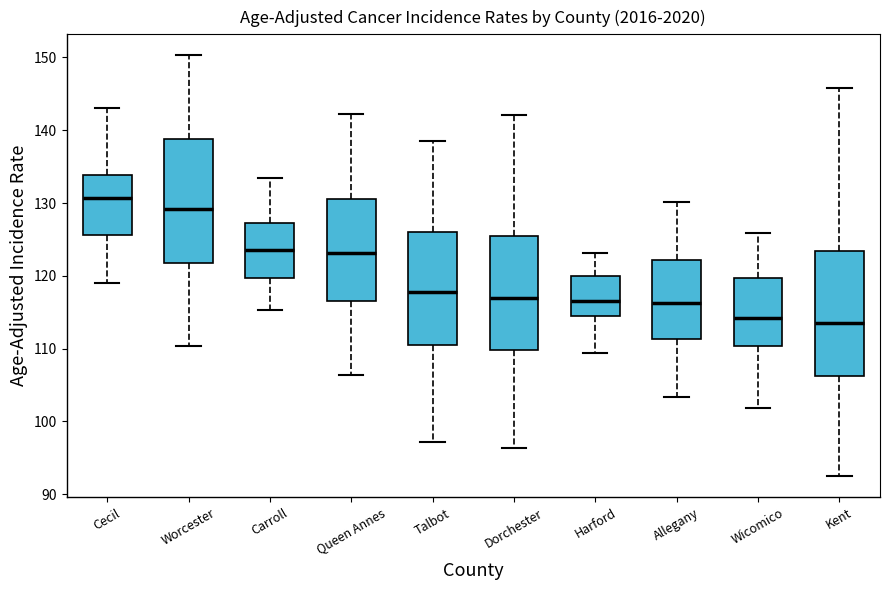

Reading left to right, transcribe this box plot: for each box, give where its median line is, the range the box spans, and where its two whiskers end, as read against the y-axis. The values are not printed on the chart, so give them approximately, as read against the axis.

Cecil: median 131, box 126 to 134, whiskers 119 to 143
Worcester: median 129, box 122 to 139, whiskers 110 to 150
Carroll: median 124, box 120 to 127, whiskers 115 to 133
Queen Annes: median 123, box 117 to 131, whiskers 106 to 142
Talbot: median 118, box 110 to 126, whiskers 97 to 139
Dorchester: median 117, box 110 to 125, whiskers 96 to 142
Harford: median 117, box 114 to 120, whiskers 109 to 123
Allegany: median 116, box 111 to 122, whiskers 103 to 130
Wicomico: median 114, box 110 to 120, whiskers 102 to 126
Kent: median 114, box 106 to 123, whiskers 92 to 146